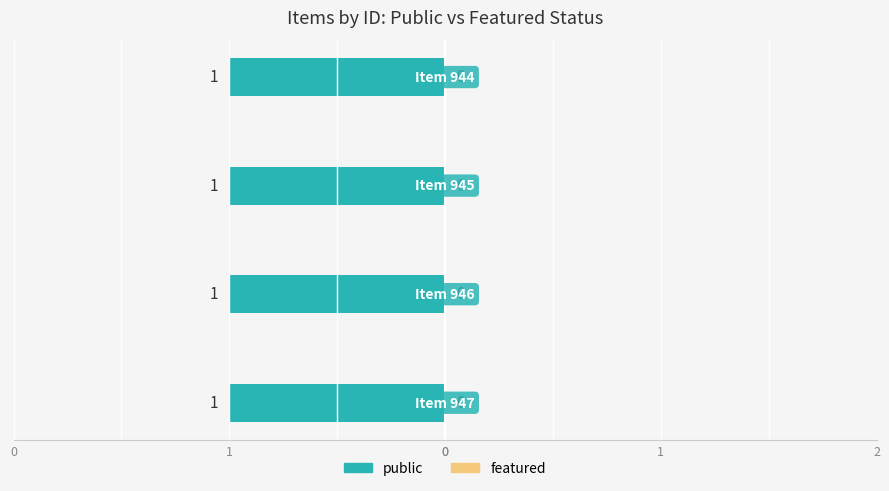

Which has a higher value, 946 or 944?

946